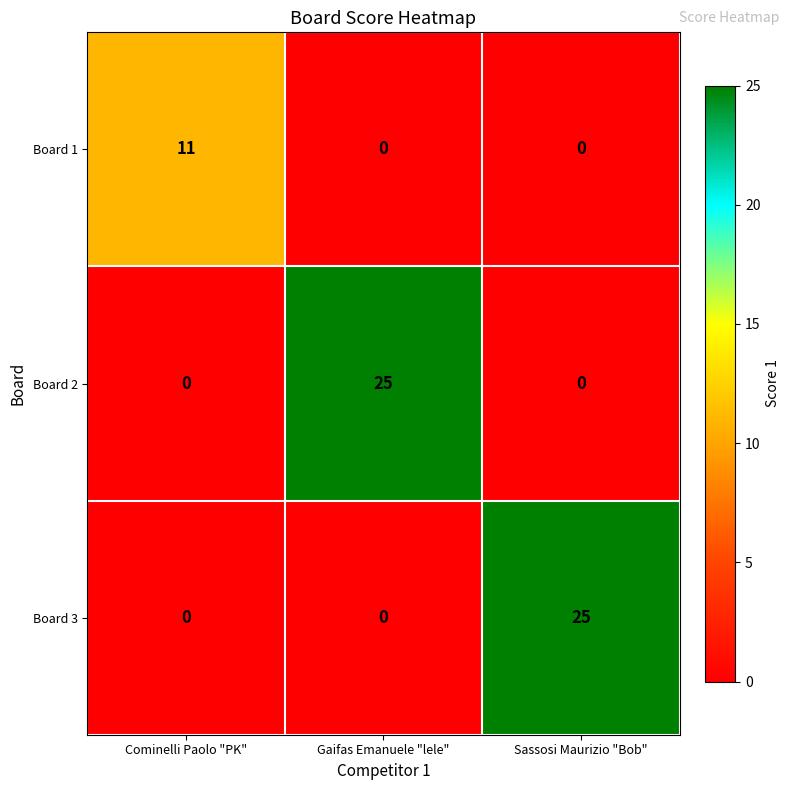

How many Board 1 values are between 0 and 11?

3